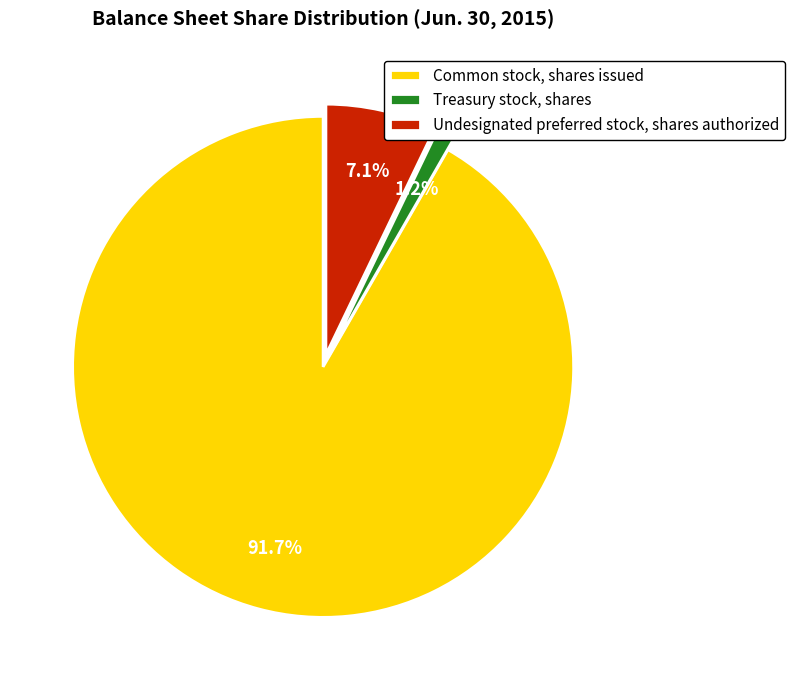

To the nearest percent, what is the average slice percentage?

33%